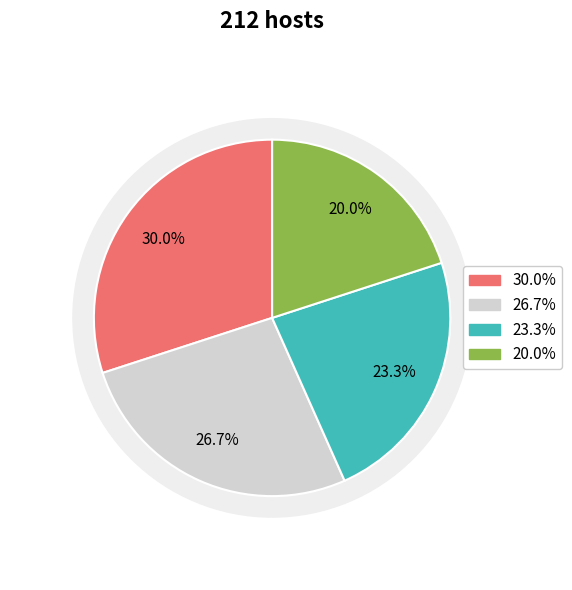

To the nearest percent, what is the difference between the 9 and 8 slice percentages?

7%